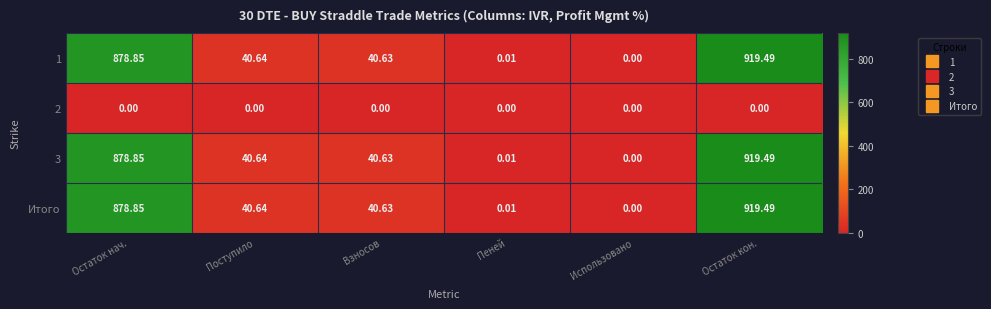

At which label is 1 closest to 459?

Поступило